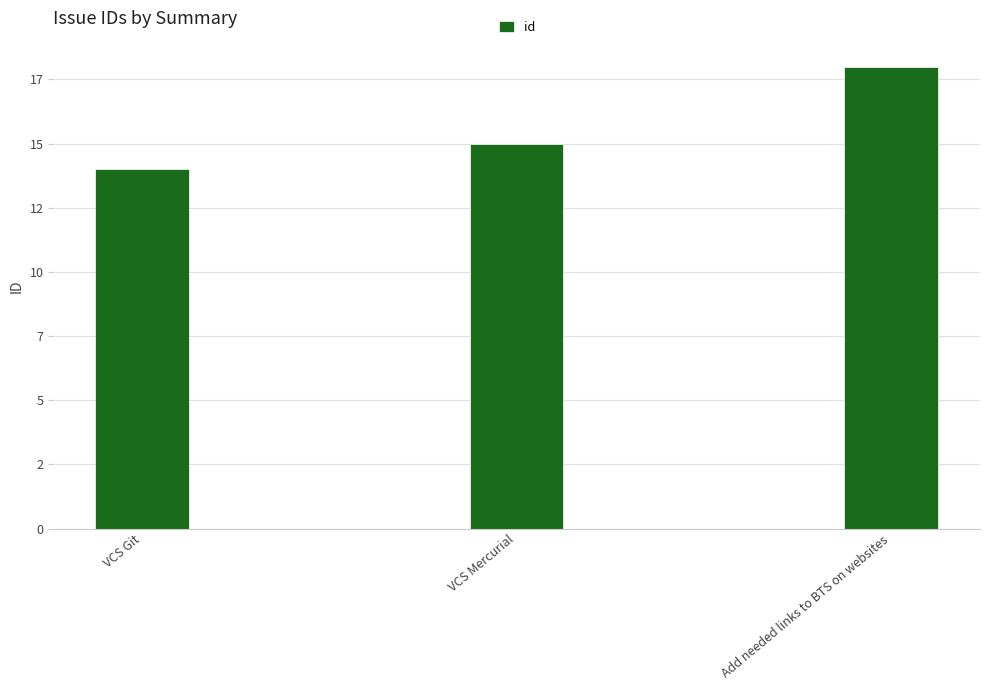

What is the label of the 1st bar from the left?

VCS Git